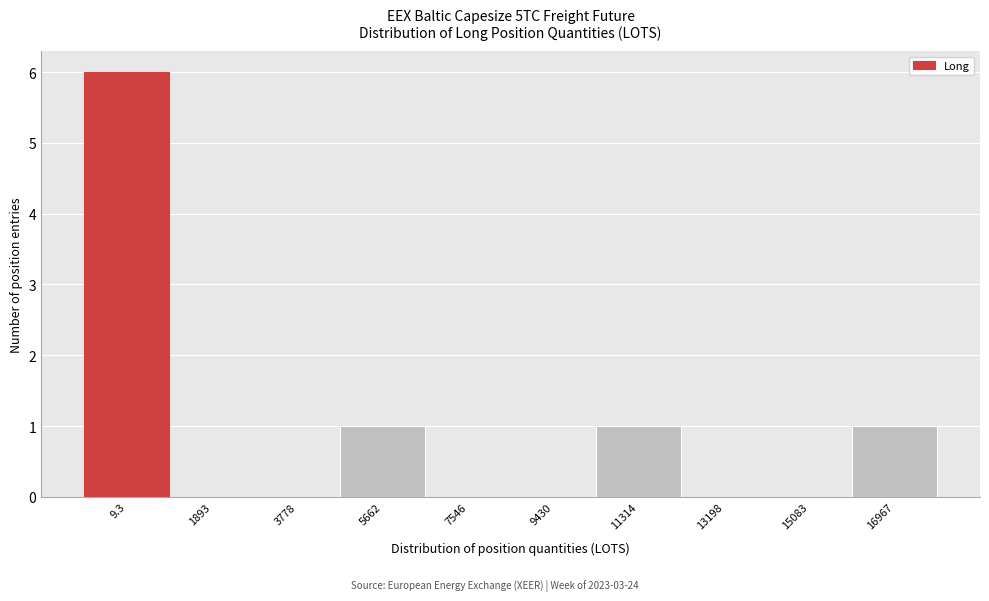

Reading left to right, what are all the values shown in this chart?

9.3=6	1893=0	3778=0	5662=1	7546=0	9430=0	11314=1	13198=0	15083=0	16967=1